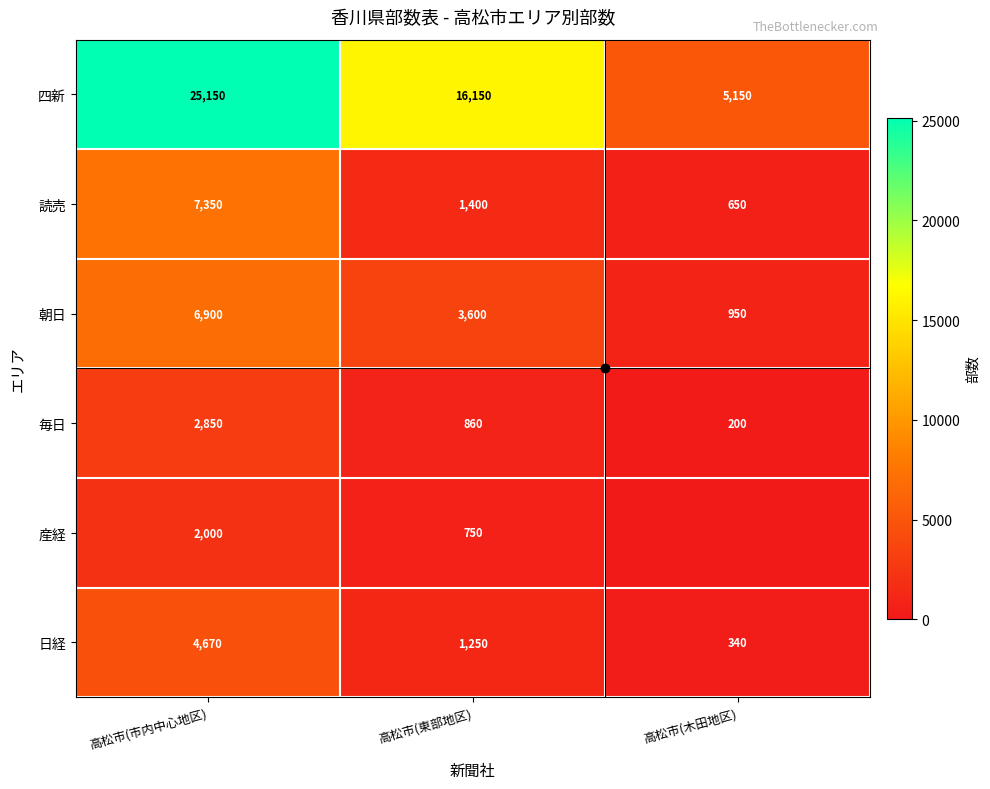

Which category has the lowest value across all series?

高松市(木田地区)